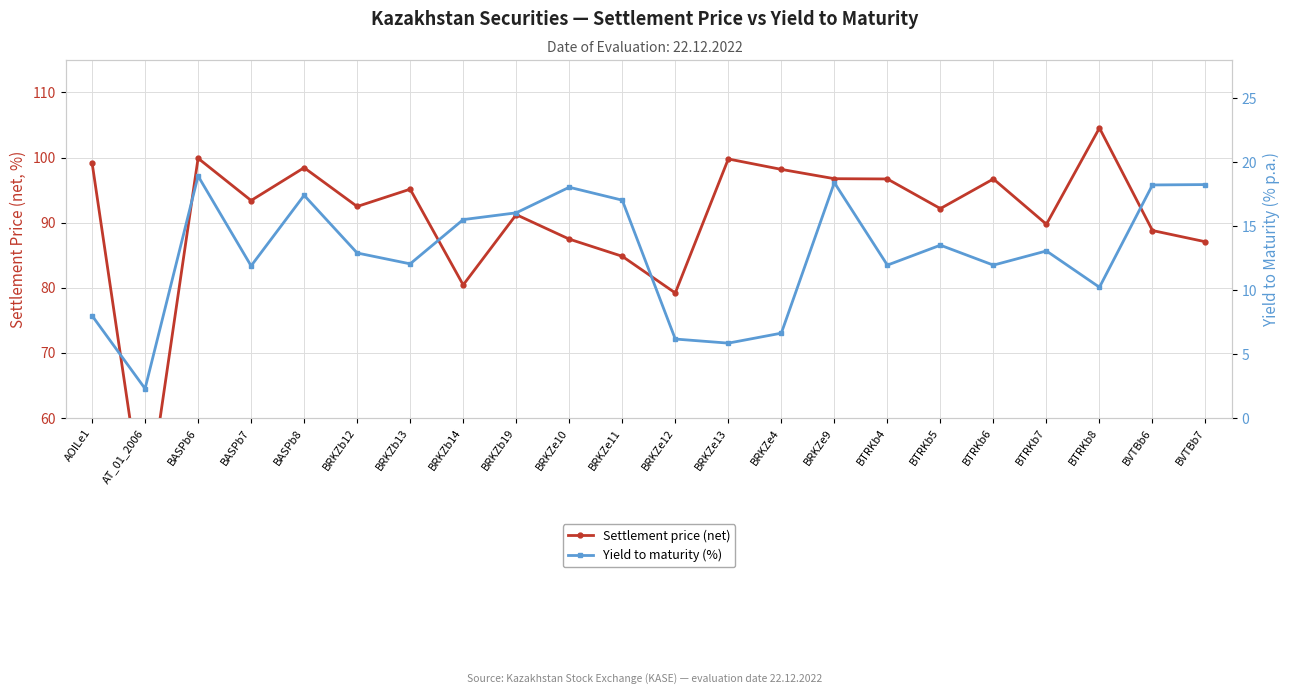

What are all the series names shown in the legend?

Settlement price (net), Yield to maturity (%)